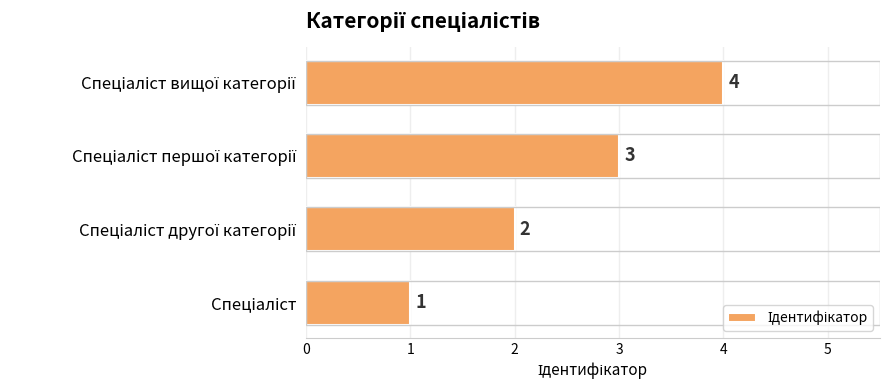

What is the difference between the maximum and minimum values?

3